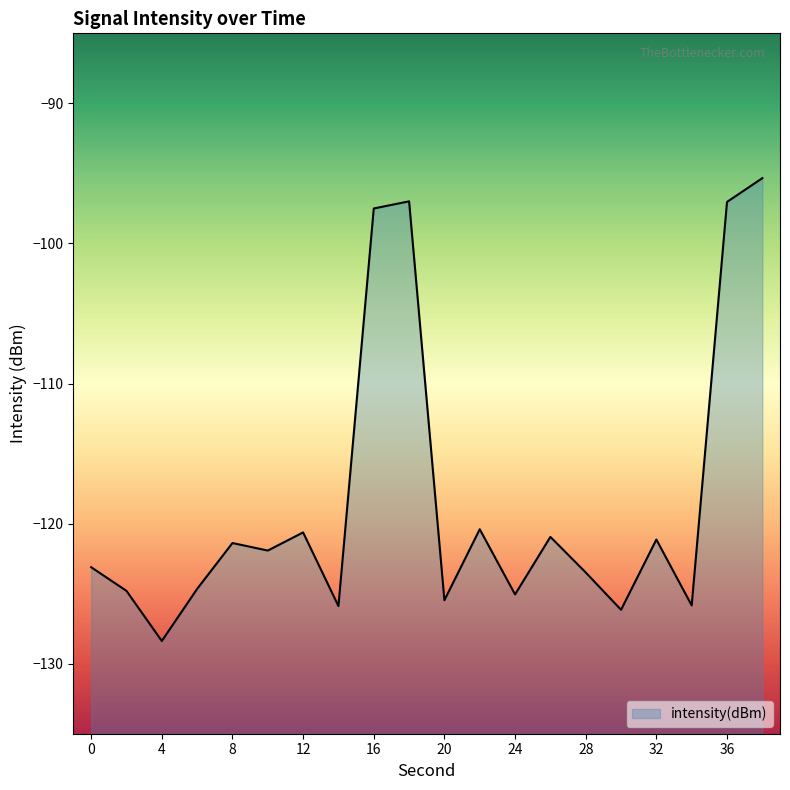

How many categories are shown in the chart?

20